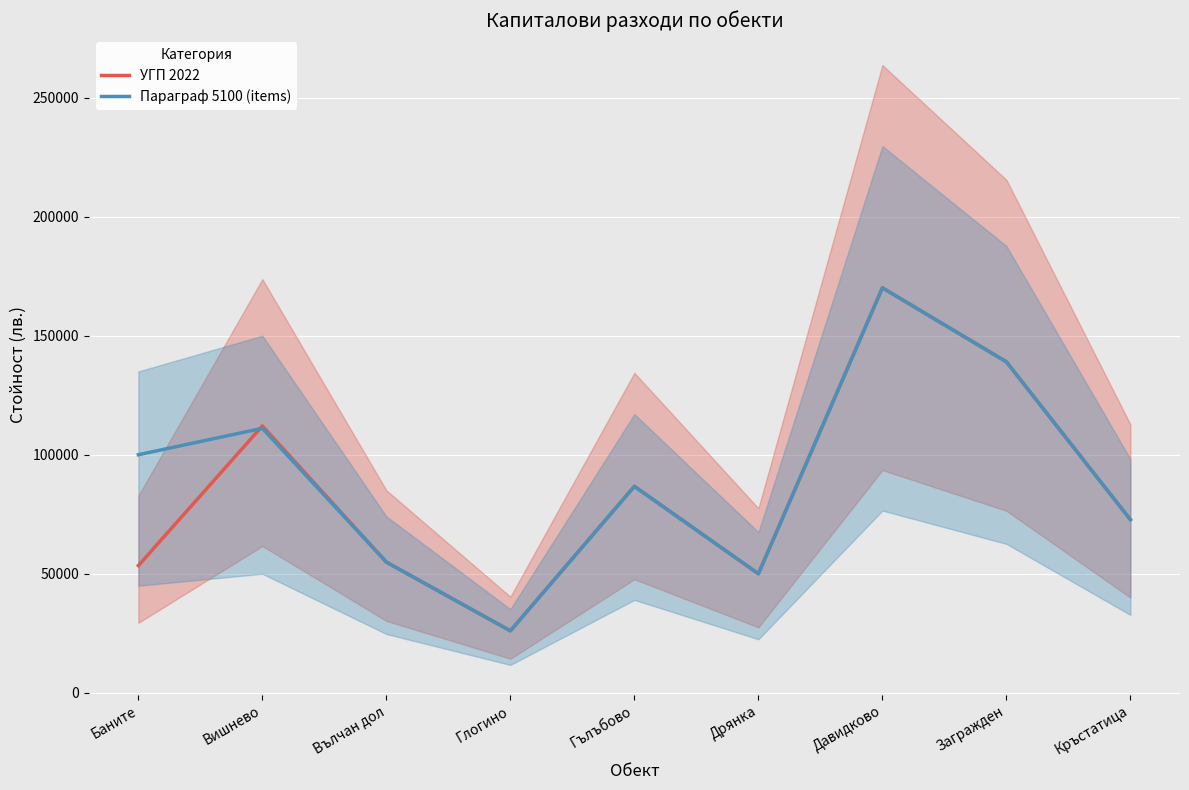

What position from the left is Дрянка?

6